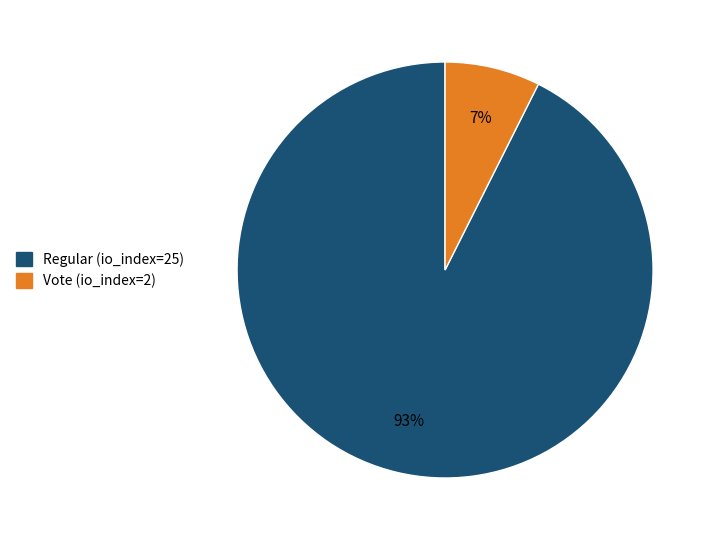

What is the smallest slice in the pie chart?

Vote (io_index=2)